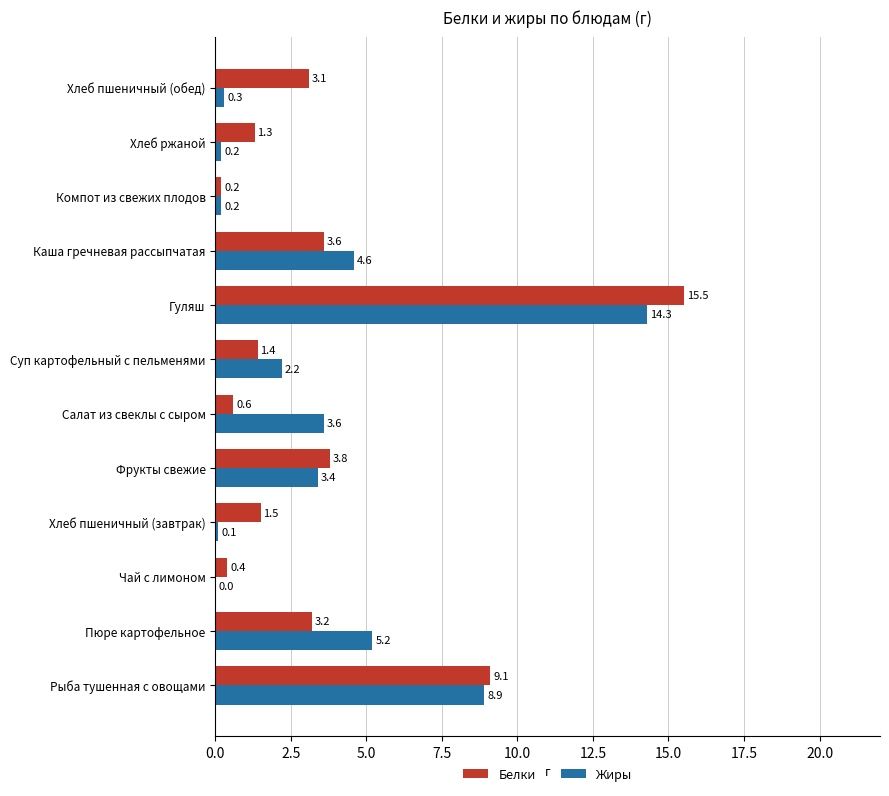

Which label corresponds to the largest value in the chart?

Гуляш